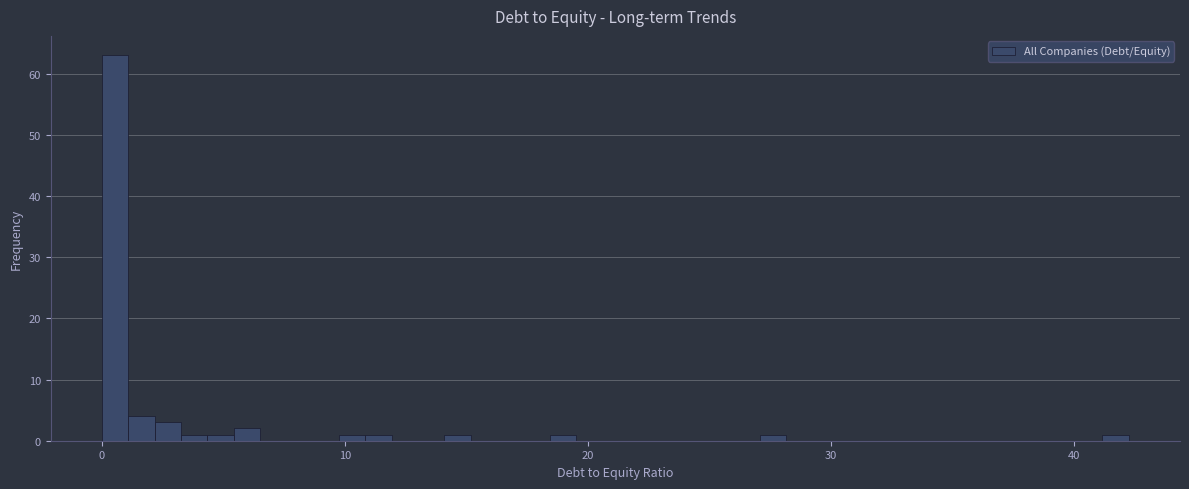

Read against the x-axis, roughly where is the centre of the tallest bar?

1